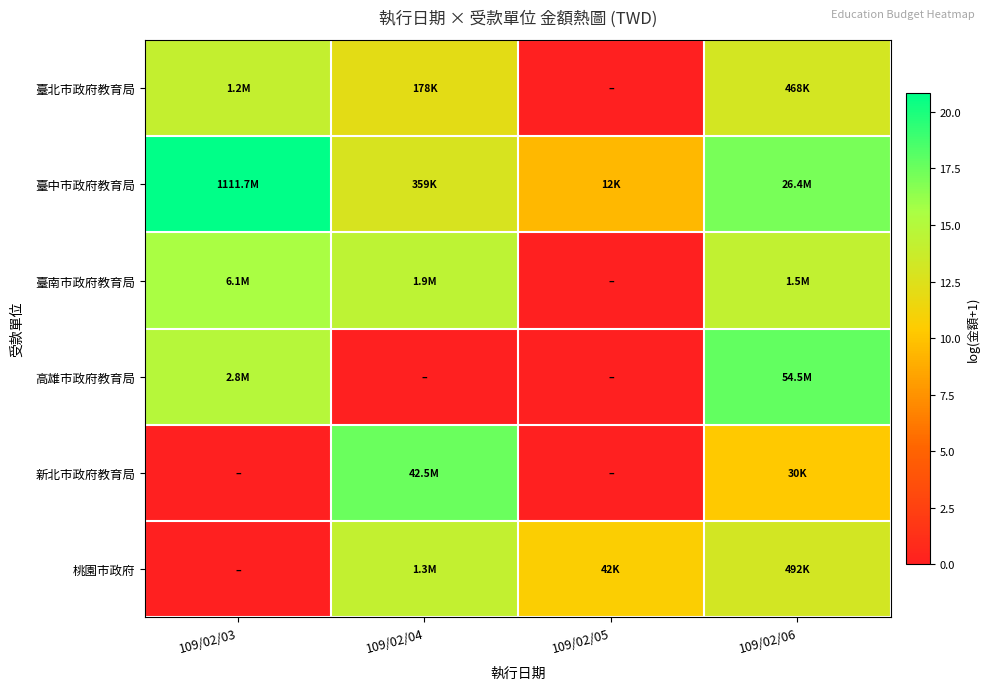

How many categories are shown in the chart?

4